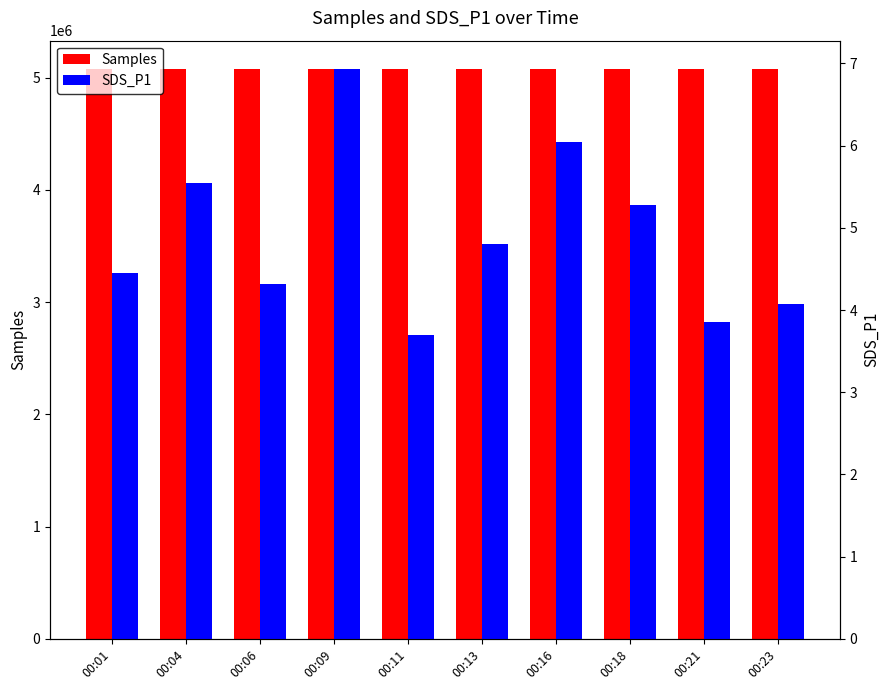

Between 00:11 and 00:16, which series saw the biggest shift?

Samples